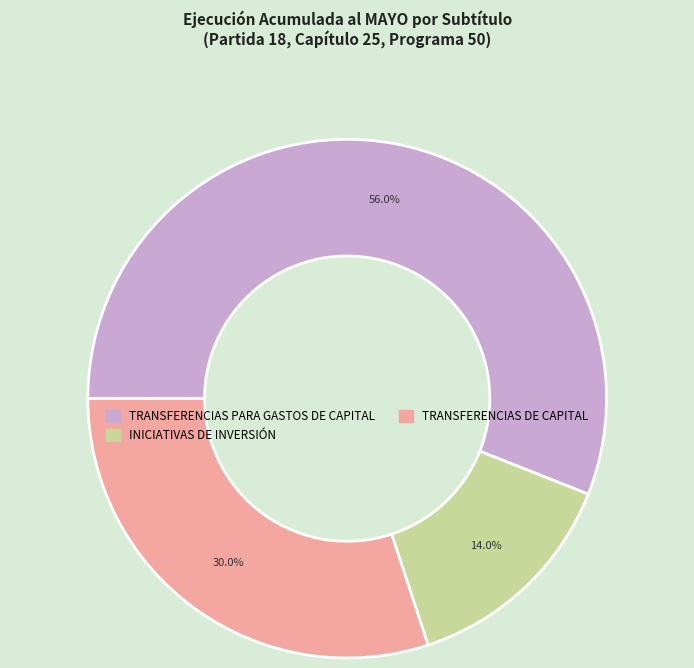

Does any single category account for the majority?

Yes